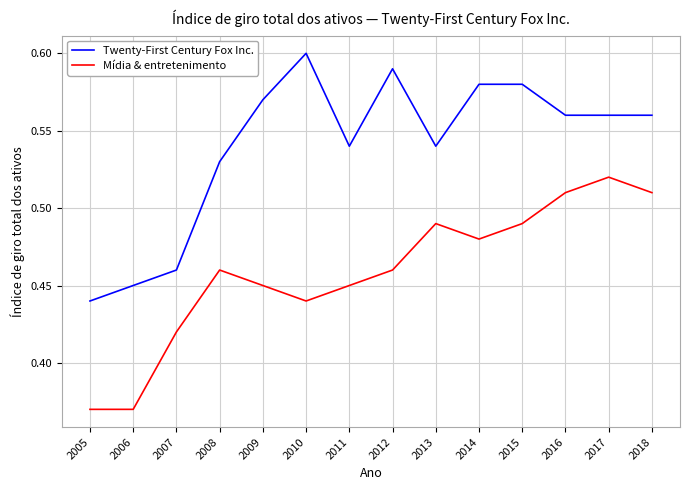

At which category does the chart reach its peak across all series?

2010